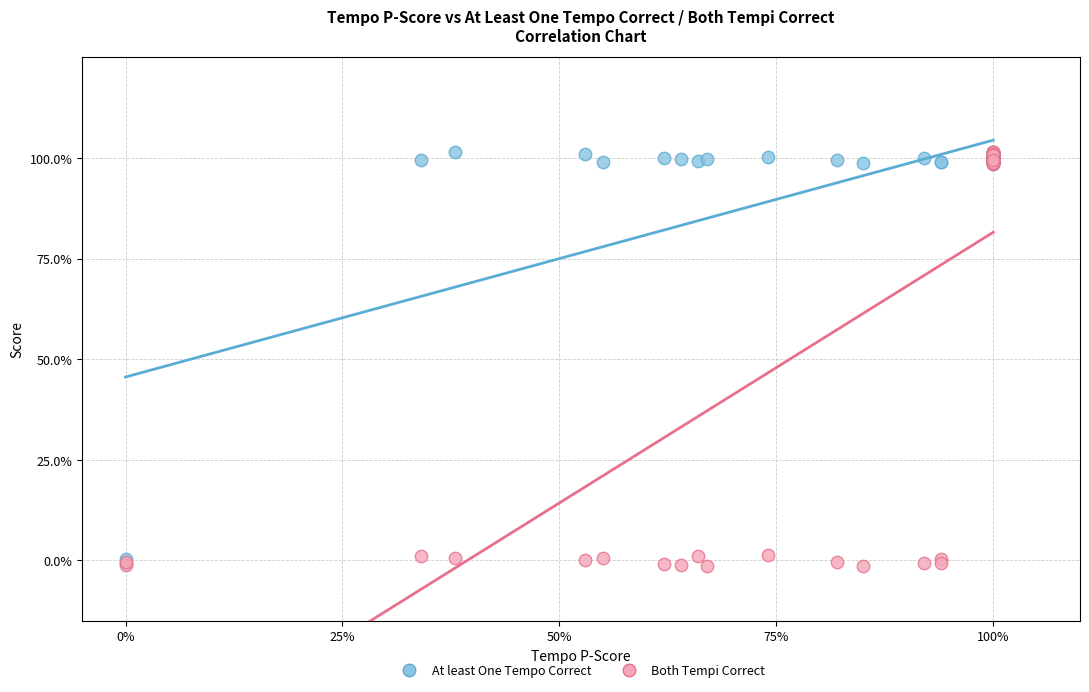

What are all the series names shown in the legend?

At least One Tempo Correct, Both Tempi Correct